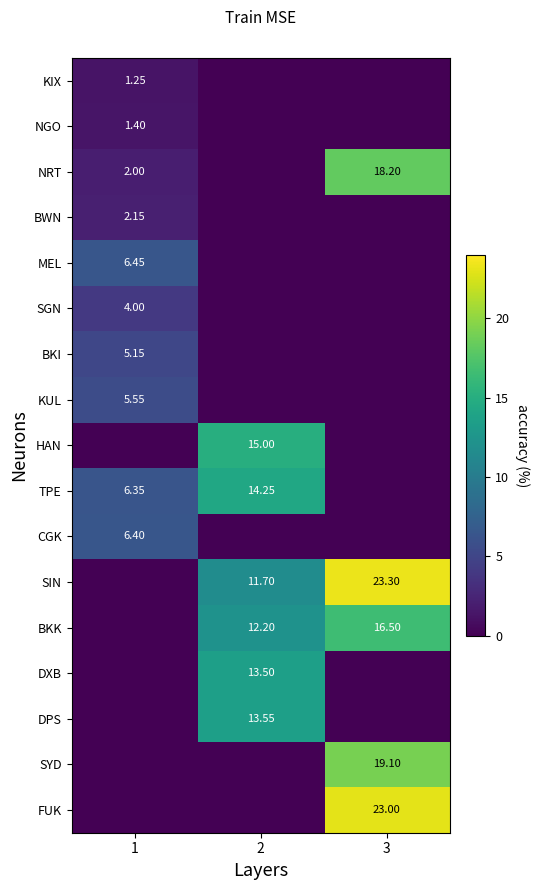

The BKI series shows 1.4 at 1. True or false?

False